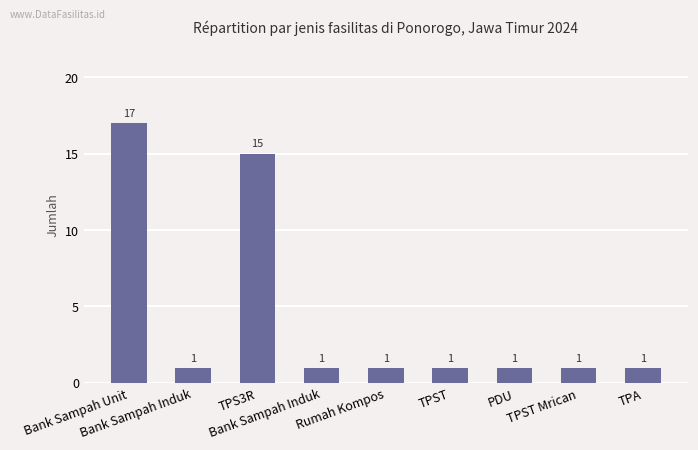

Is it true that the value at Rumah Kompos is 1?

True